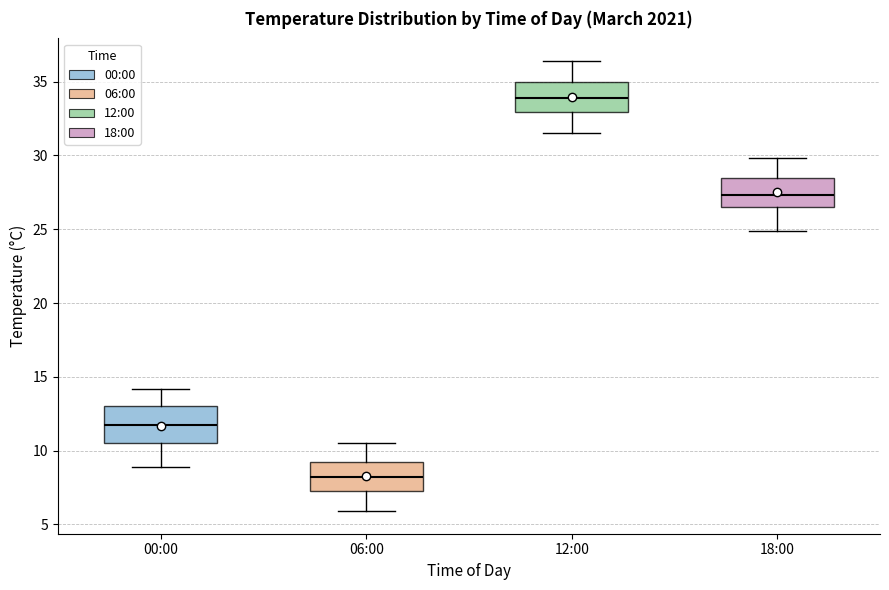

Reading left to right, read every box against the y-axis: the position of its median line, the range the box covers, and the ends of its whiskers. The values are not printed on the chart, so give them approximately, as read against the axis.

00:00: median 12.0, box 10.5 to 13.0, whiskers 9.0 to 14.0
06:00: median 8.0, box 7.5 to 9.0, whiskers 6.0 to 10.5
12:00: median 34.0, box 33.0 to 35.0, whiskers 31.5 to 36.5
18:00: median 27.5, box 26.5 to 28.5, whiskers 25.0 to 30.0